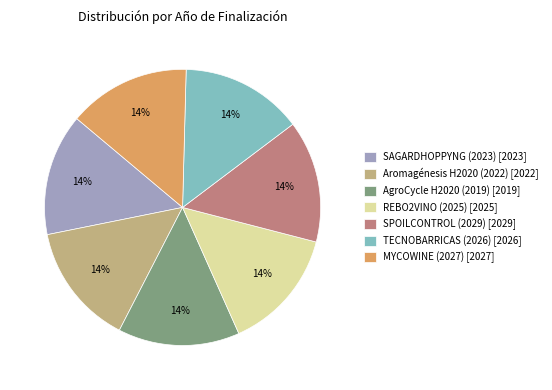

Is the sum of AgroCycle H2020 (2019) [2019] and SPOILCONTROL (2029) [2029] greater than half?

No